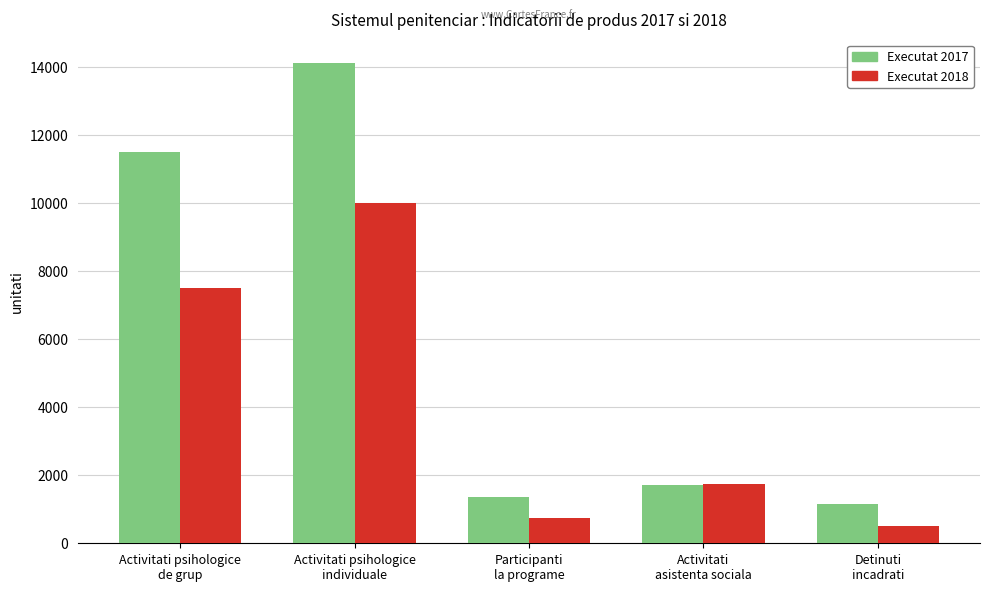

What is the label of the 1st bar from the left?

Activitati psihologice
de grup